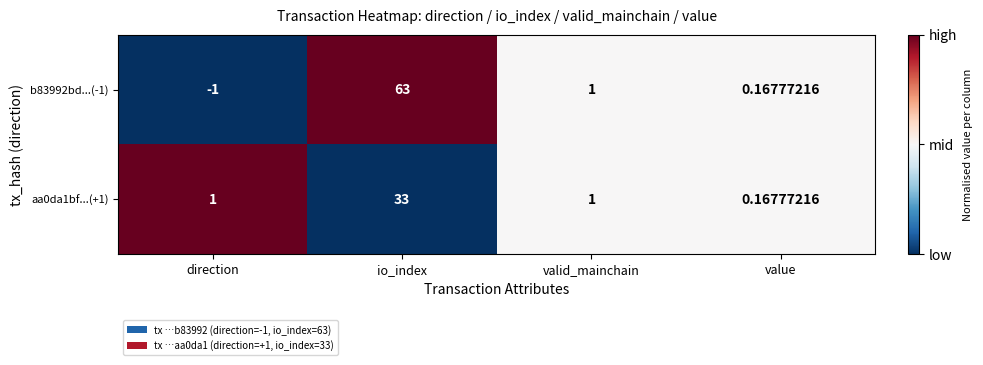

What is the greatest value displayed?

63.0